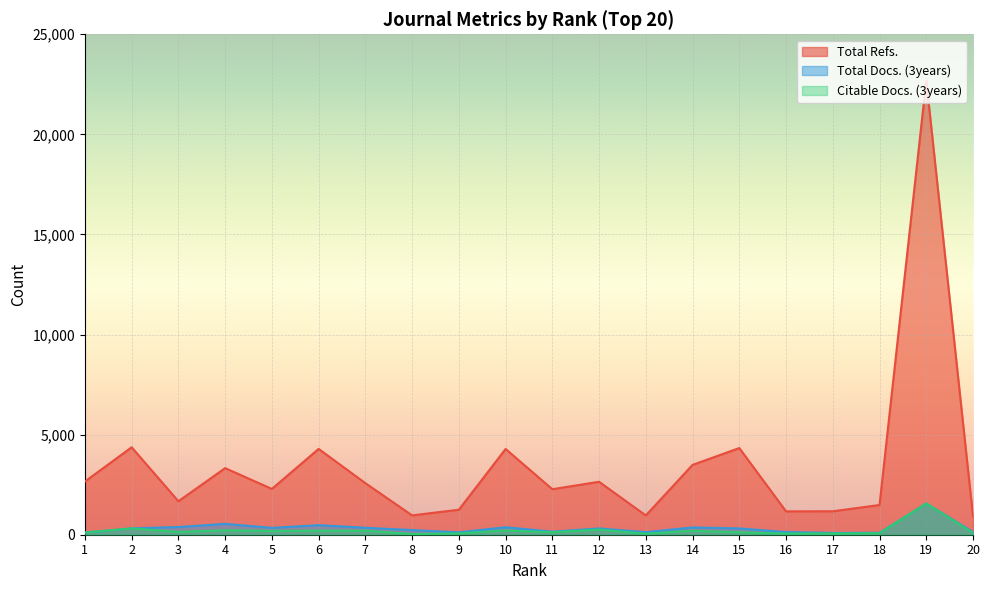

What is the value of the Total Refs. point at the 5th from the left?

2288